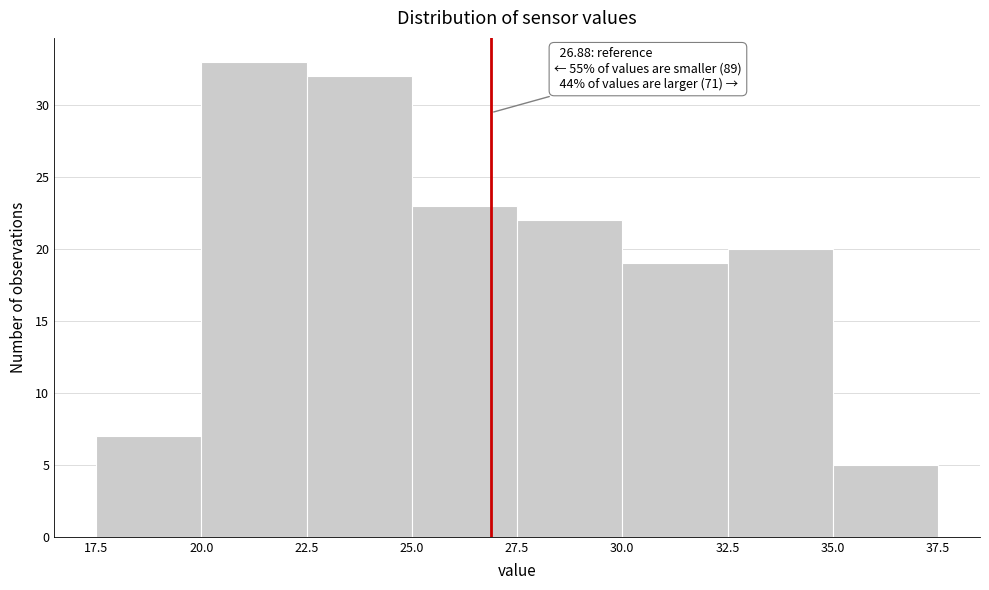

Which range on the x-axis has the tallest bar?

20.0 to 22.5